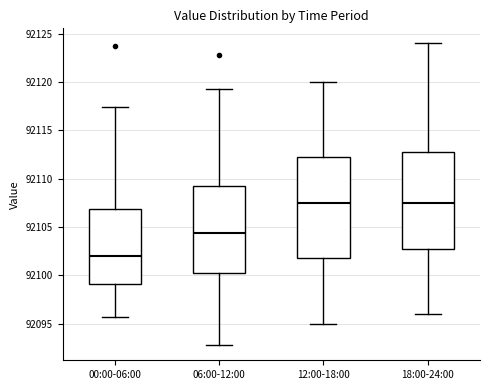

Which box has the lowest median line?

00:00-06:00